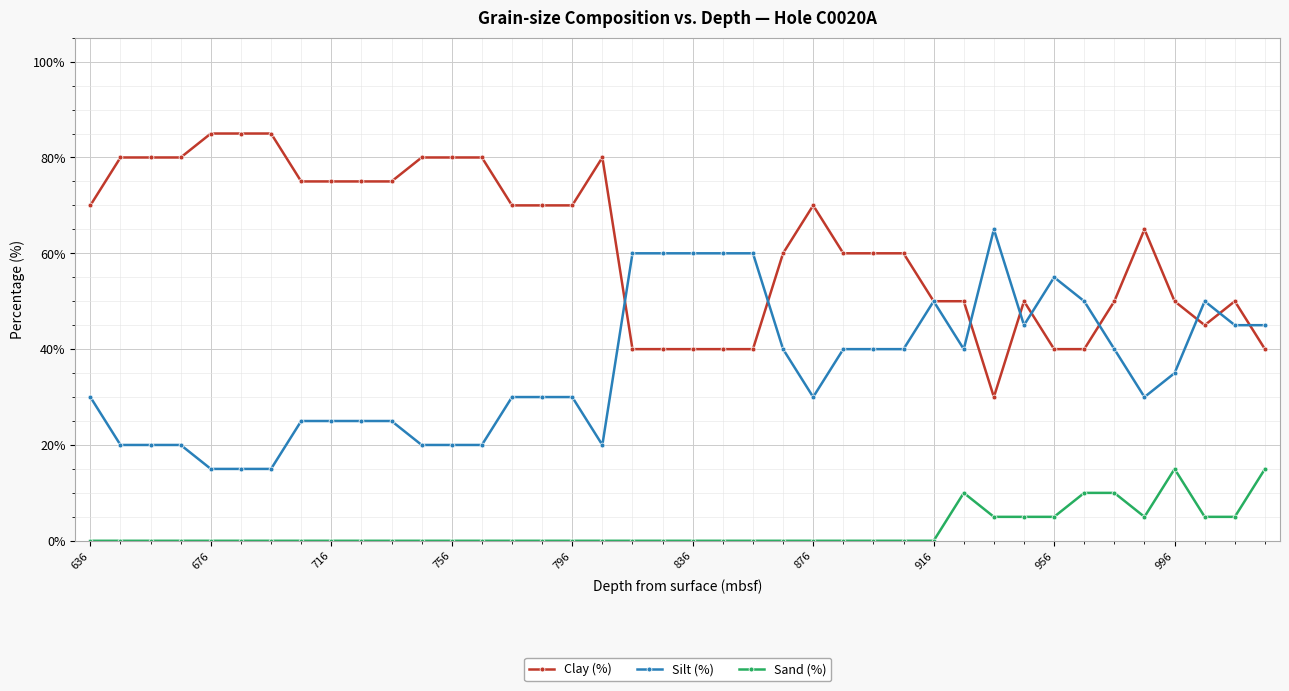

At how many categories does at least one series exceed 77?

10